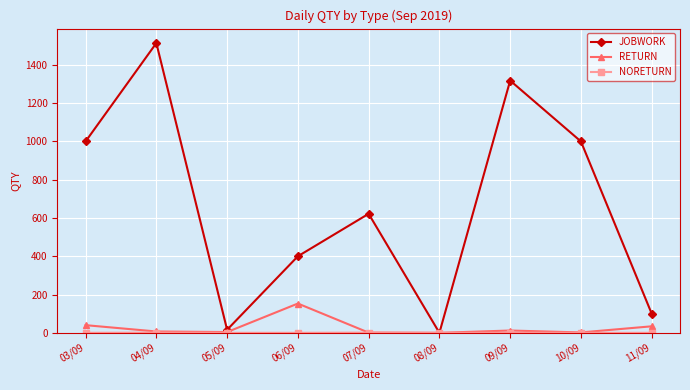

Between 04/09 and 08/09, which series saw the biggest shift?

JOBWORK